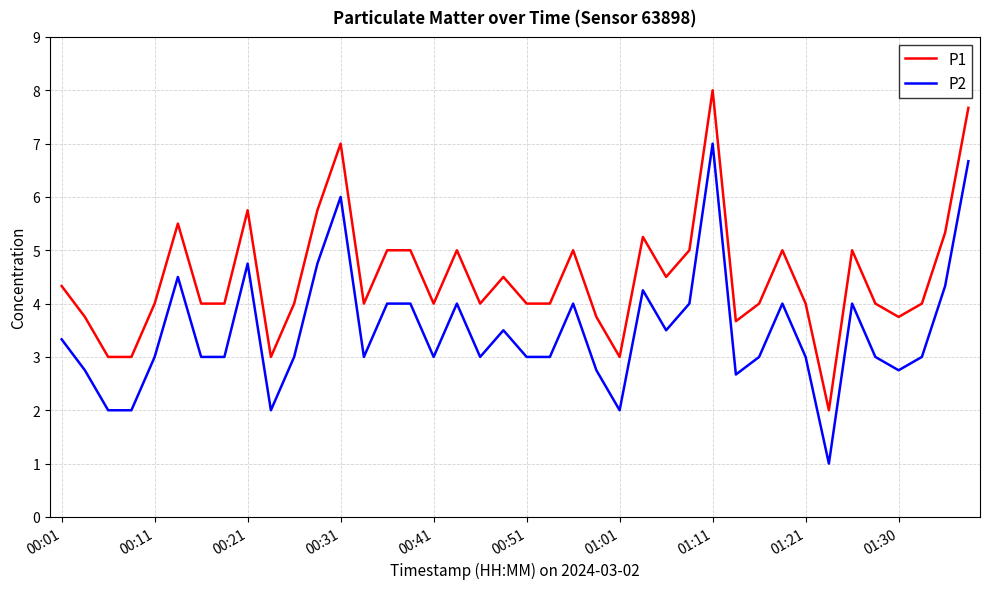

What is the difference between the maximum and minimum values in the P2 series?

6.0